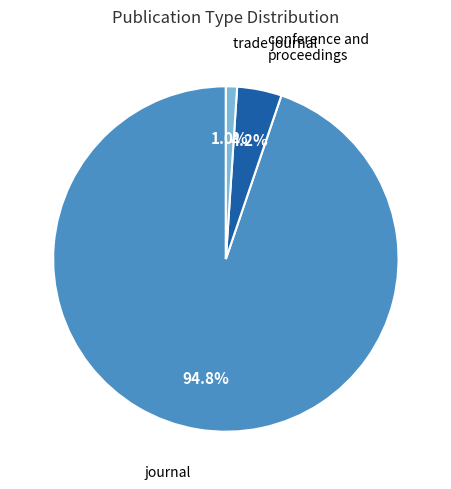

Is there a majority slice in this chart?

Yes